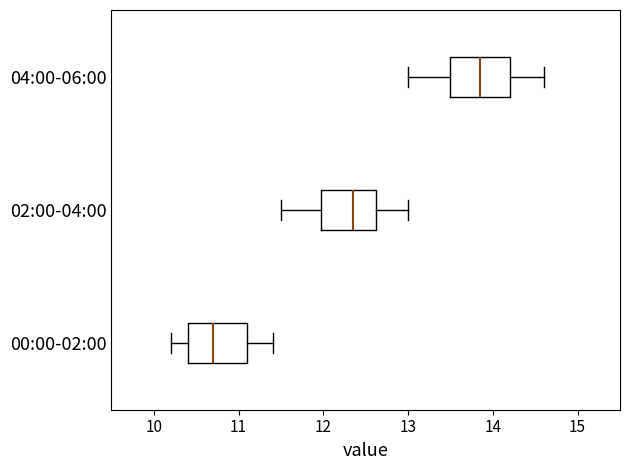

Where is the left edge of the box for 04:00-06:00 on the x-axis? The values are not printed on the chart, so give them approximately, as read against the axis.

13.5